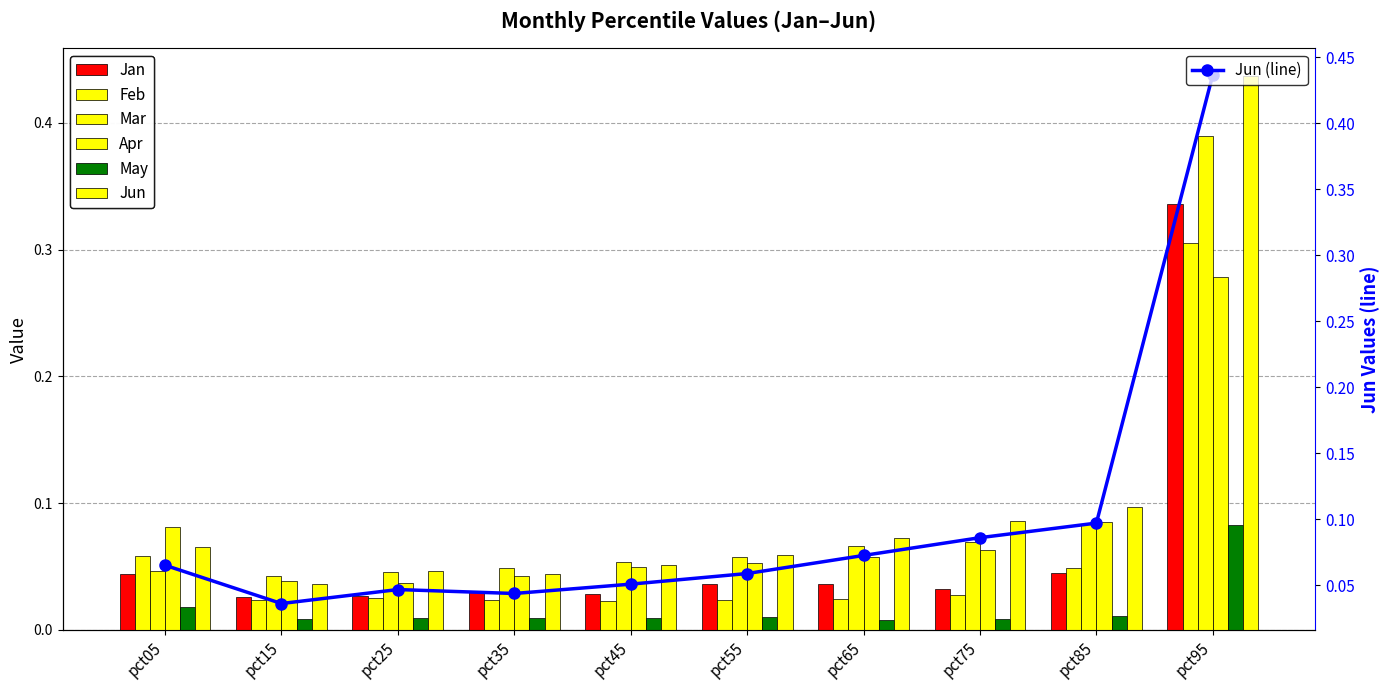

Between pct95 and pct45, which is larger?

pct95